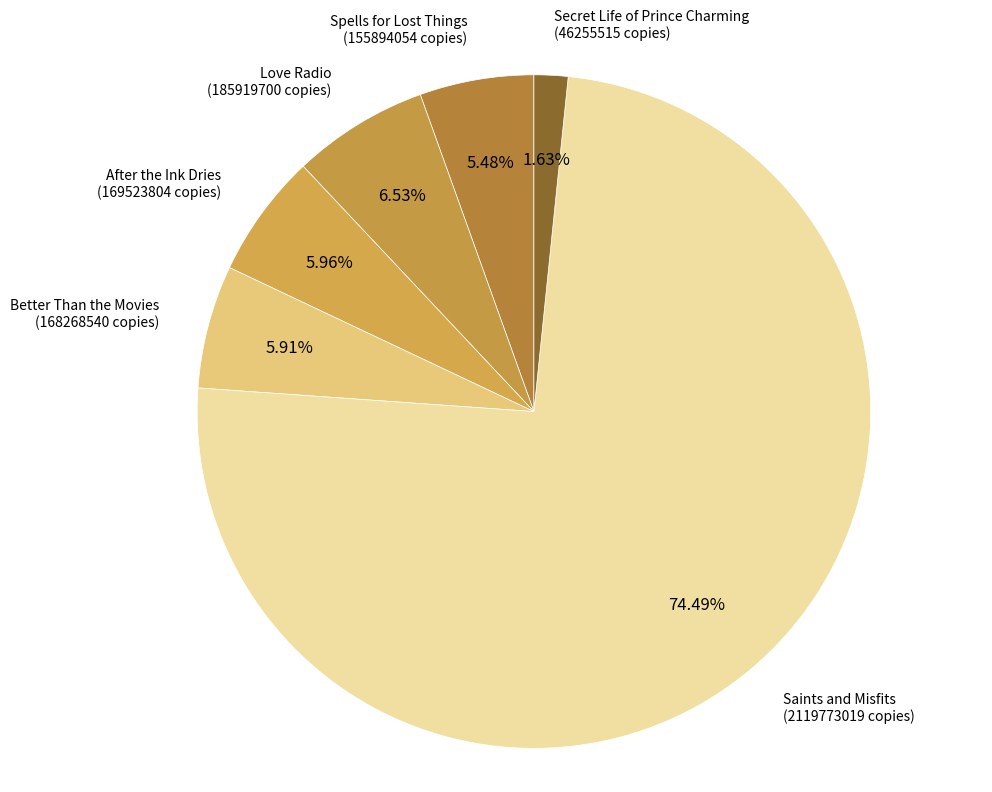

How many segments does this pie chart have?

6